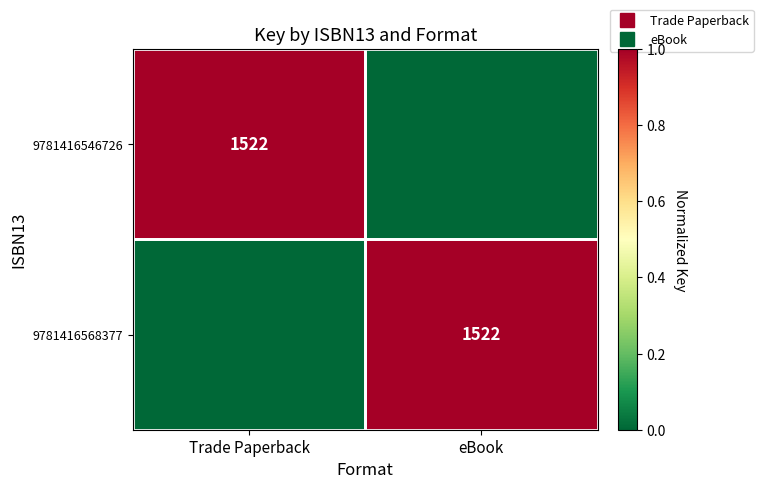

At how many categories does at least one series exceed 0?

2